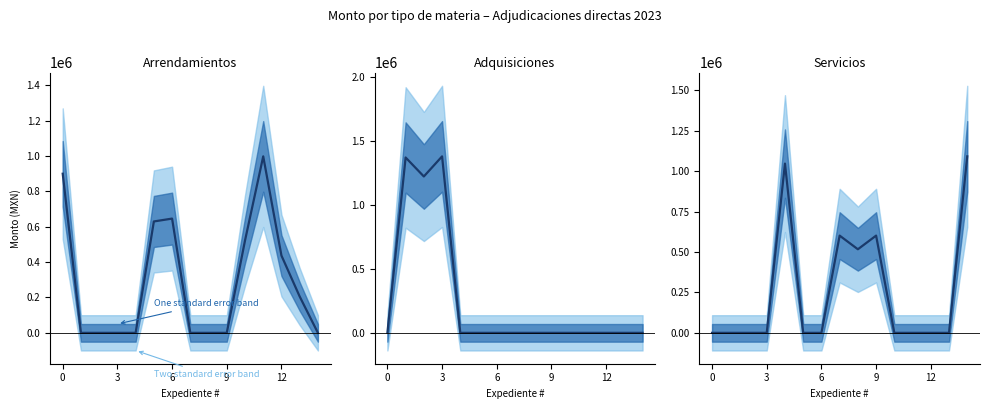

What are all the series names shown in the legend?

Arrendamientos, Adquisiciones, Servicios